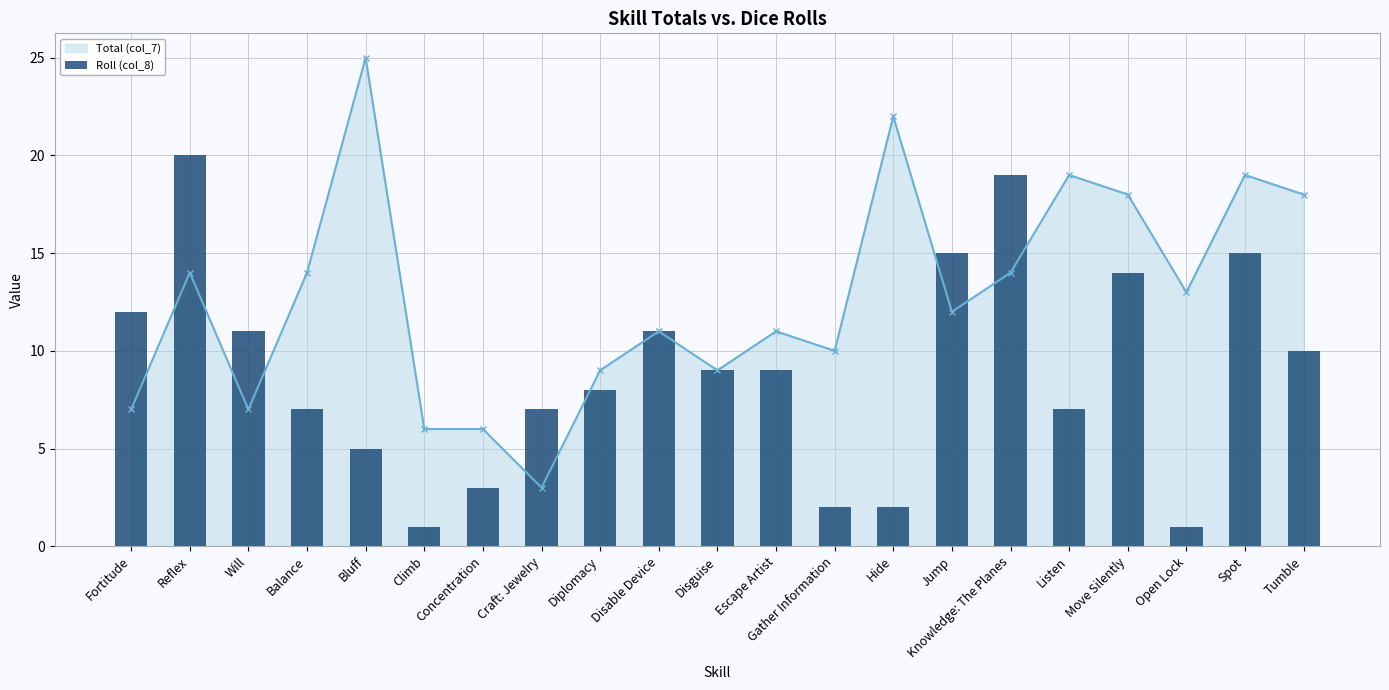

What is the value of the 18th bar from the left?

14